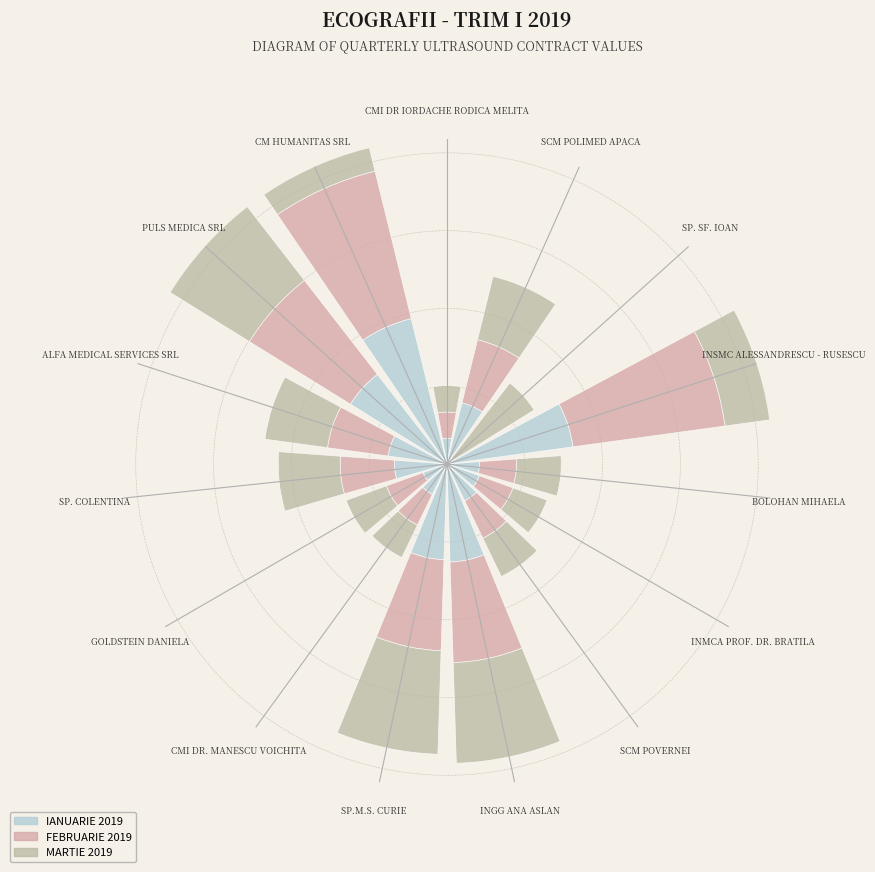

What is the total value across all series at PULS MEDICA SRL?

47548.0